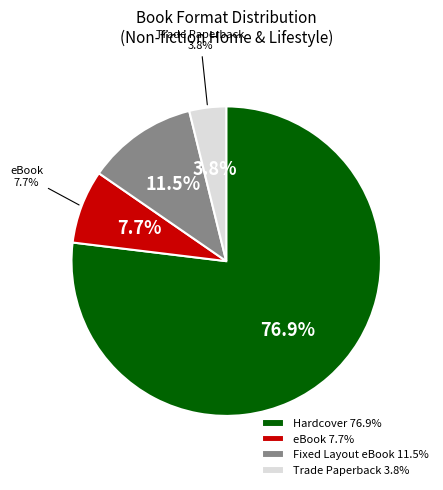

To the nearest percent, what is the difference between the Fixed Layout eBook and Trade Paperback slice percentages?

8%